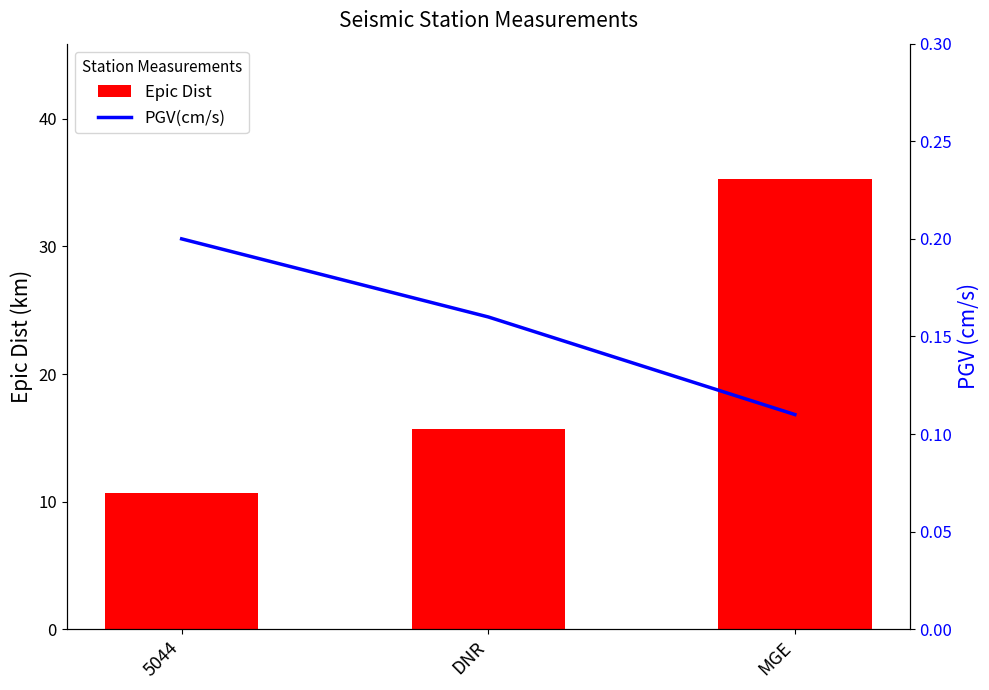

What is the label of the 3rd bar from the right?

5044